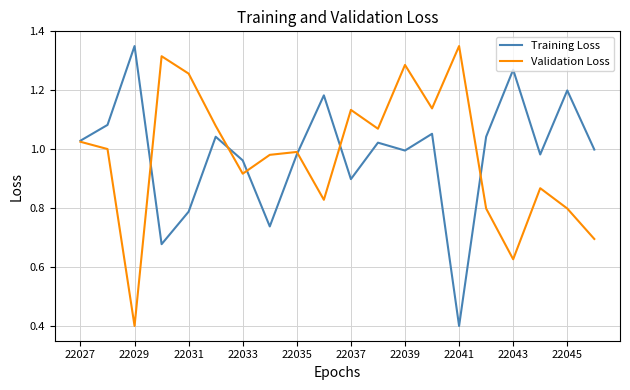

What is the minimum value for Validation Loss?

0.4